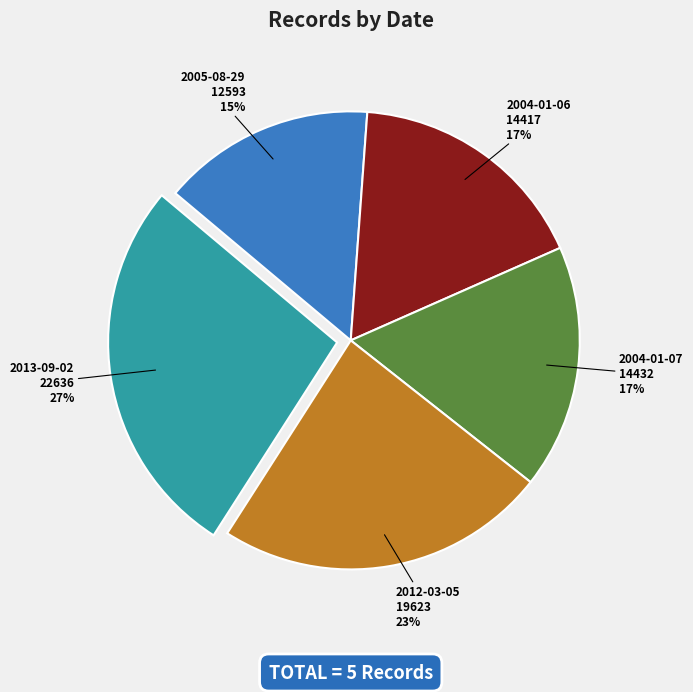

Which category has the smallest portion of the pie?

2005-08-29